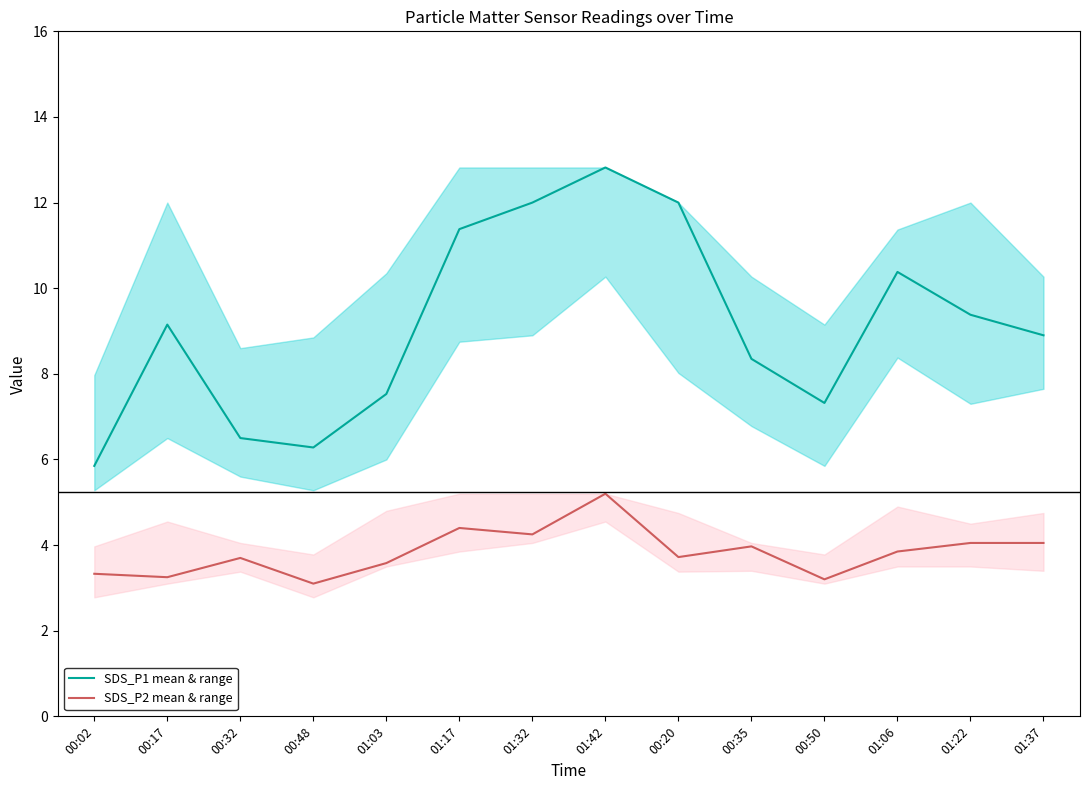

Read the SDS_P2 mean & range value at 00:02.

3.3